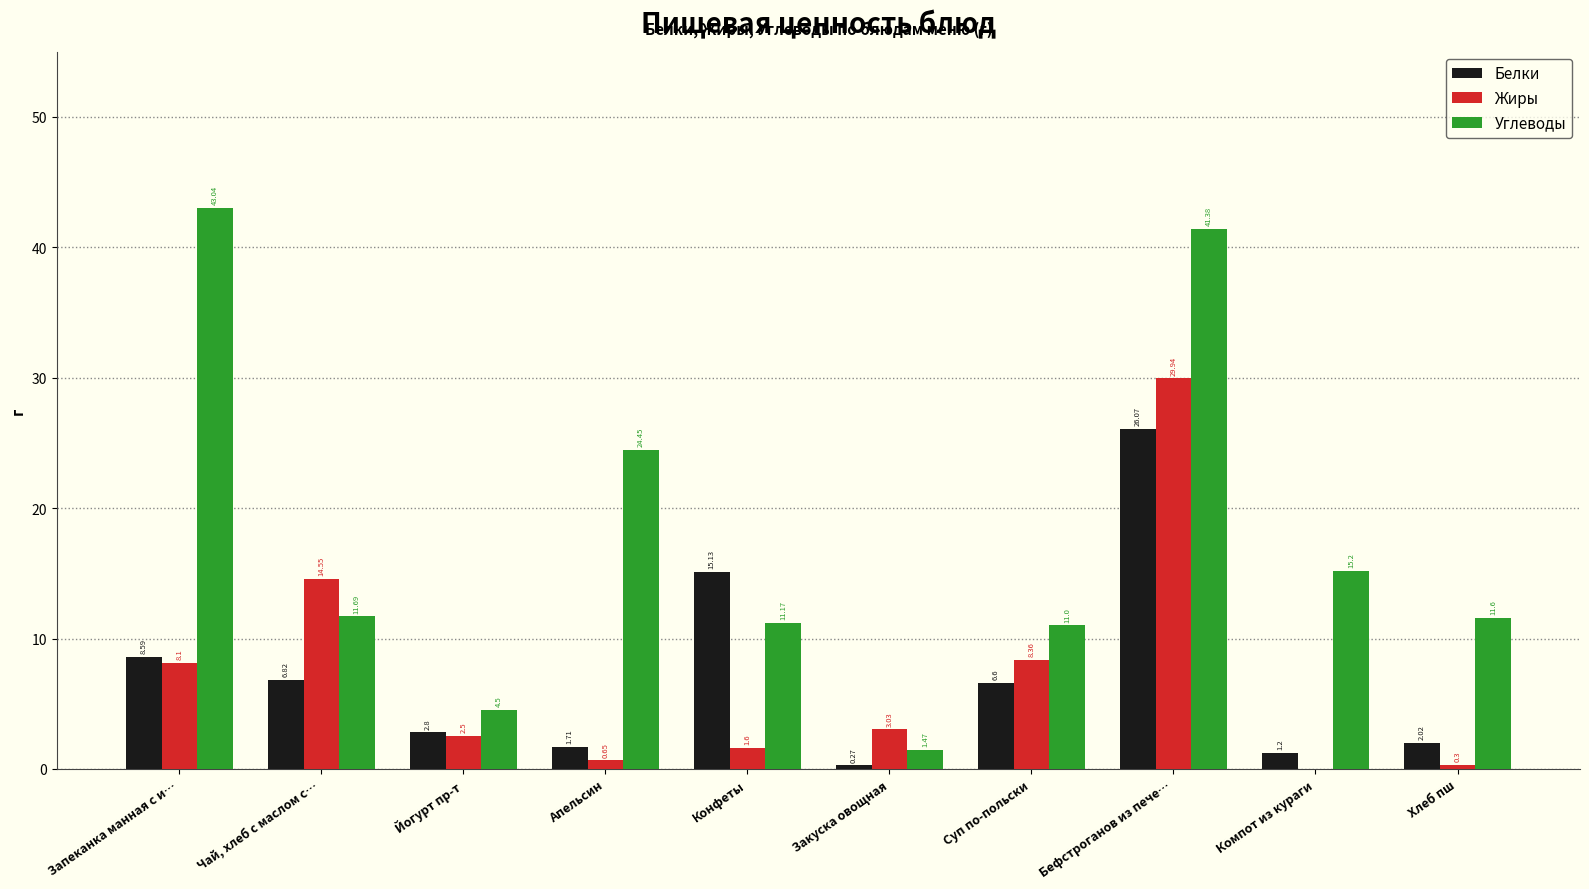

What is the sum of the Белки values at Чай, хлеб с маслом с… and Йогурт пр-т?

9.6